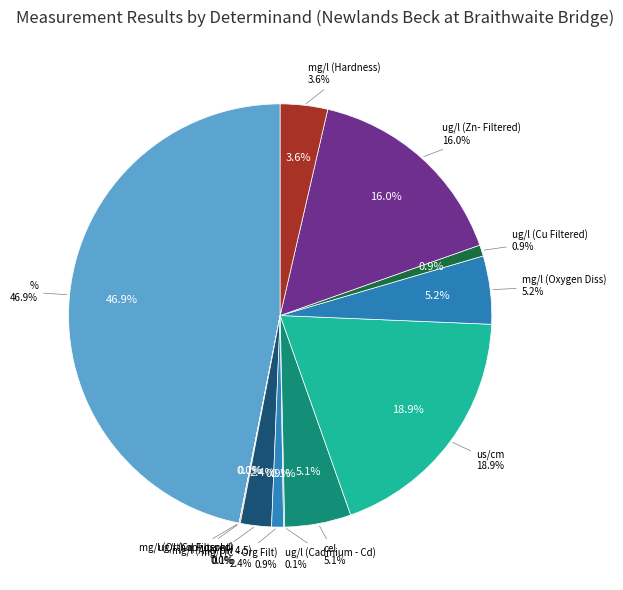

Count the number of slices in the pie.

12